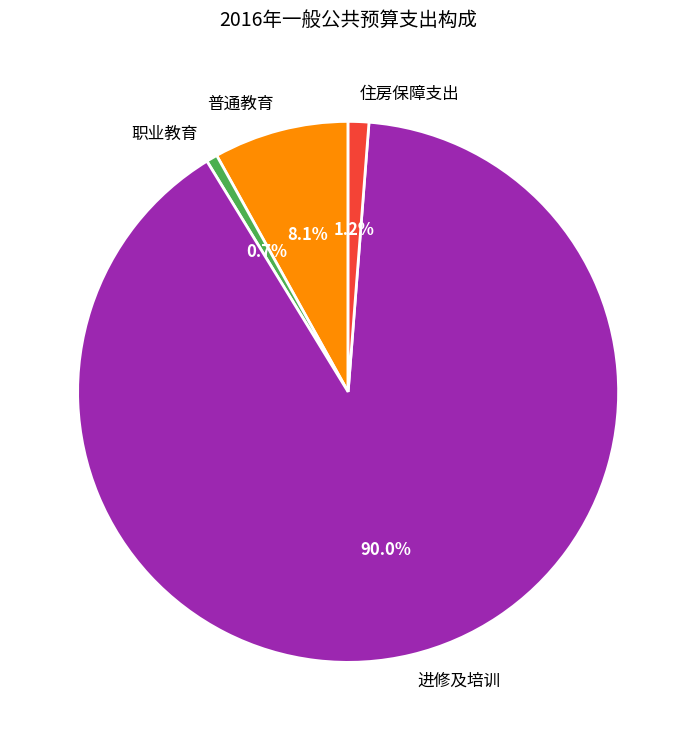

Count the number of slices in the pie.

4